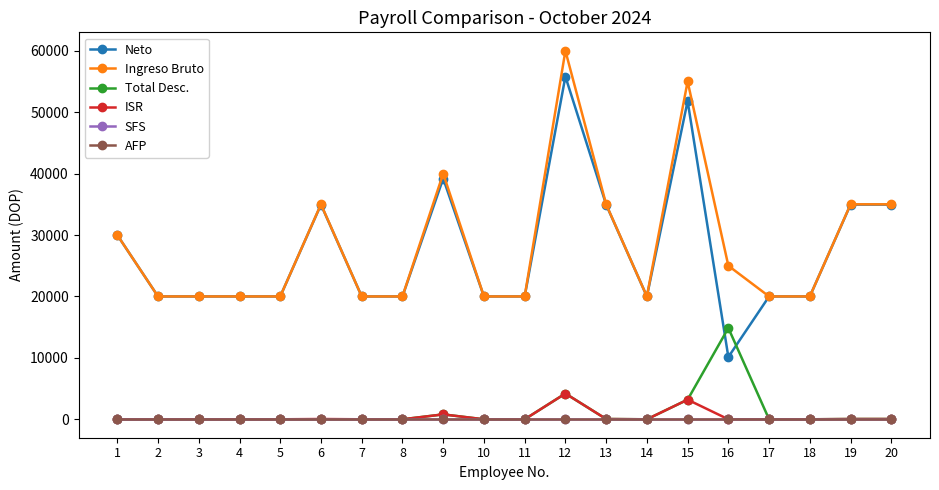

Reading left to right, transcribe all the data shown in this chart.

Neto: 1=30000.0	2=20000.0	3=20000.0	4=20000.0	5=20000.0	6=34952.8	7=20000.0	8=20000.0	9=39202.8	10=20000.0	11=20000.0	12=55804.1	13=34952.8	14=20000.0	15=51804.1	16=10137.5	17=20000.0	18=20000.0	19=34952.8	20=34952.8
Ingreso Bruto: 1=30000.0	2=20000.0	3=20000.0	4=20000.0	5=20000.0	6=35000.0	7=20000.0	8=20000.0	9=40000.0	10=20000.0	11=20000.0	12=60000.0	13=35000.0	14=20000.0	15=55000.0	16=25000.0	17=20000.0	18=20000.0	19=35000.0	20=35000.0
Total Desc.: 1=0.0	2=0.0	3=0.0	4=0.0	5=0.0	6=0.0	7=0.0	8=0.0	9=797.2	10=0.0	11=0.0	12=4195.9	13=47.2	14=0.0	15=3195.9	16=14862.5	17=0.0	18=0.0	19=47.2	20=47.2
ISR: 1=0.0	2=0.0	3=0.0	4=0.0	5=0.0	6=47.2	7=0.0	8=0.0	9=797.2	10=0.0	11=0.0	12=4195.9	13=47.2	14=0.0	15=3195.9	16=0.0	17=0.0	18=0.0	19=47.2	20=47.2
SFS: 1=0.0	2=0.0	3=0.0	4=0.0	5=0.0	6=0.0	7=0.0	8=0.0	9=0.0	10=0.0	11=0.0	12=0.0	13=0.0	14=0.0	15=0.0	16=0.0	17=0.0	18=0.0	19=0.0	20=0.0
AFP: 1=0.0	2=0.0	3=0.0	4=0.0	5=0.0	6=0.0	7=0.0	8=0.0	9=0.0	10=0.0	11=0.0	12=0.0	13=0.0	14=0.0	15=0.0	16=0.0	17=0.0	18=0.0	19=0.0	20=0.0